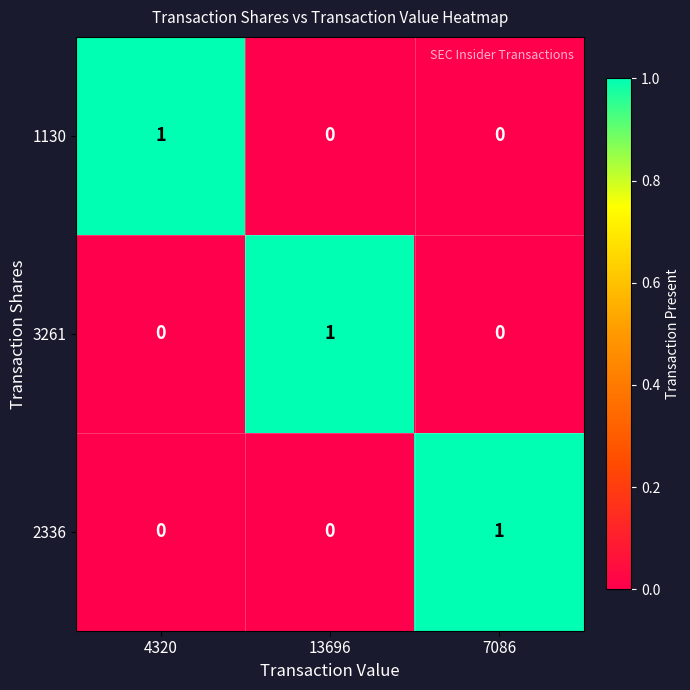

The 3261 series shows 1 at 13696. True or false?

True